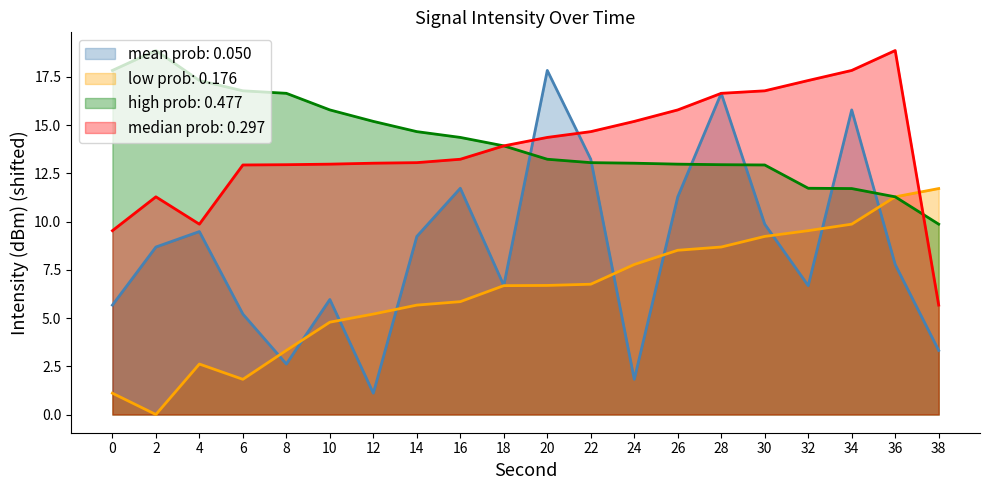

What is the difference between the maximum and minimum values in the intensity_mean series?

16.7